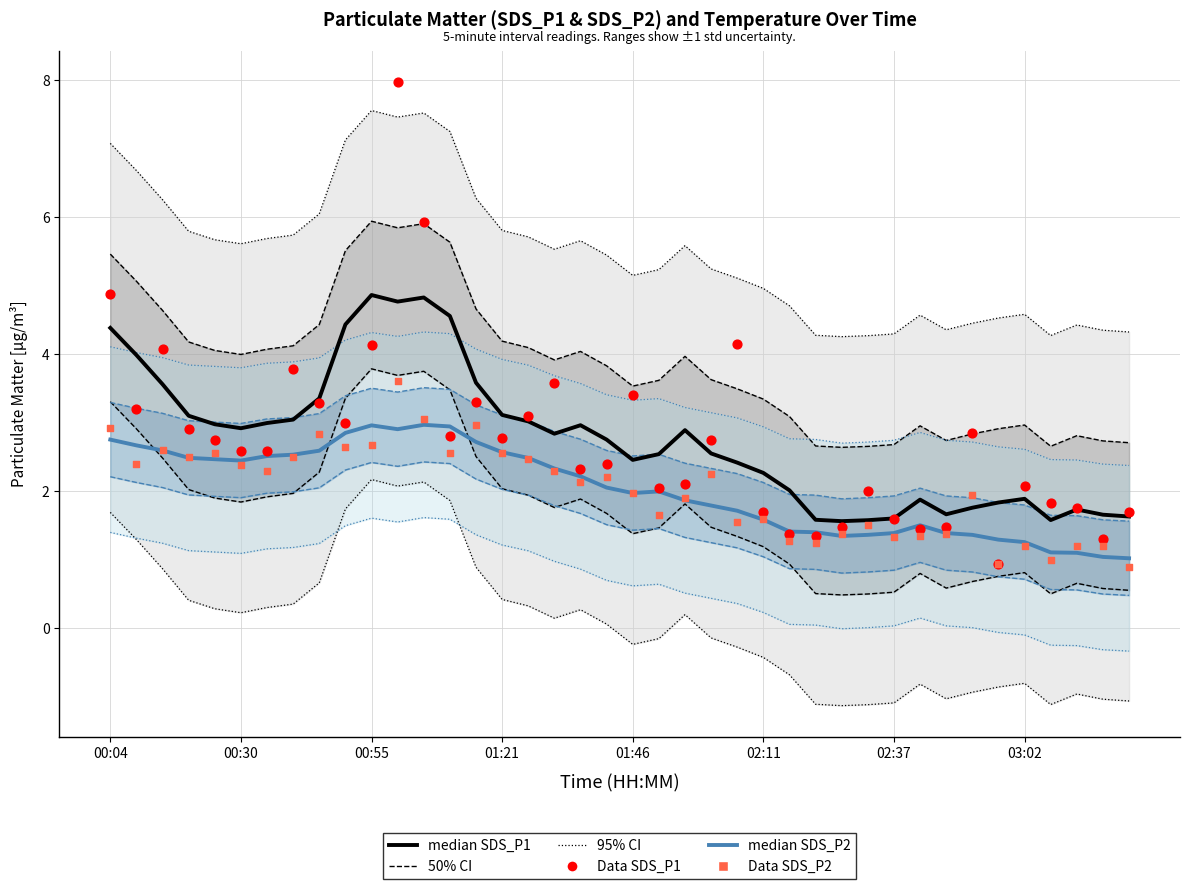

Which series contains the highest Y value?

Data SDS_P1